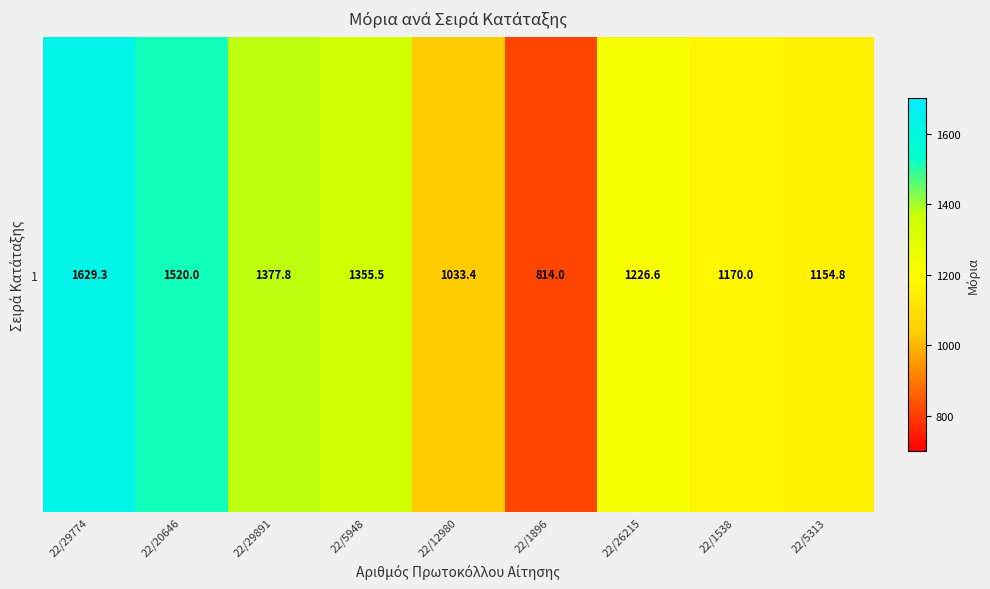

Which has a higher value, 22/26215 or 22/12980?

22/26215